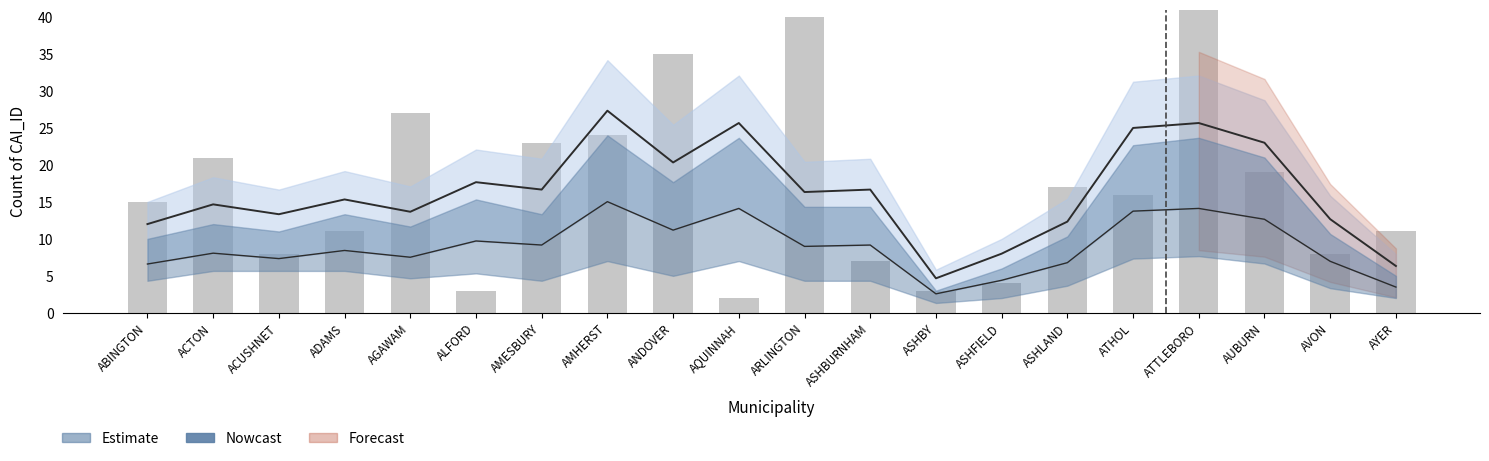

Read the value at ACUSHNET.

8